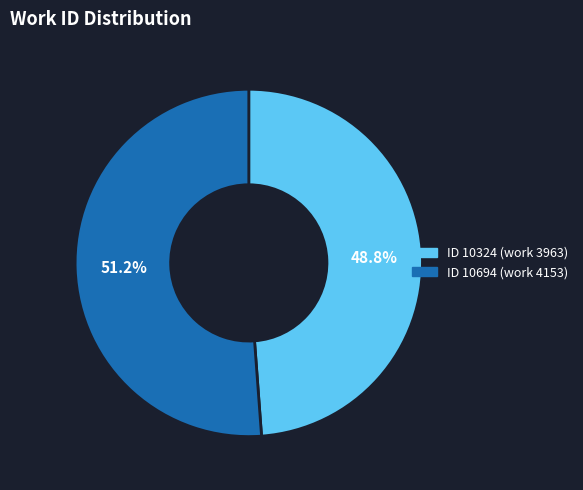

Does any single category account for the majority?

Yes